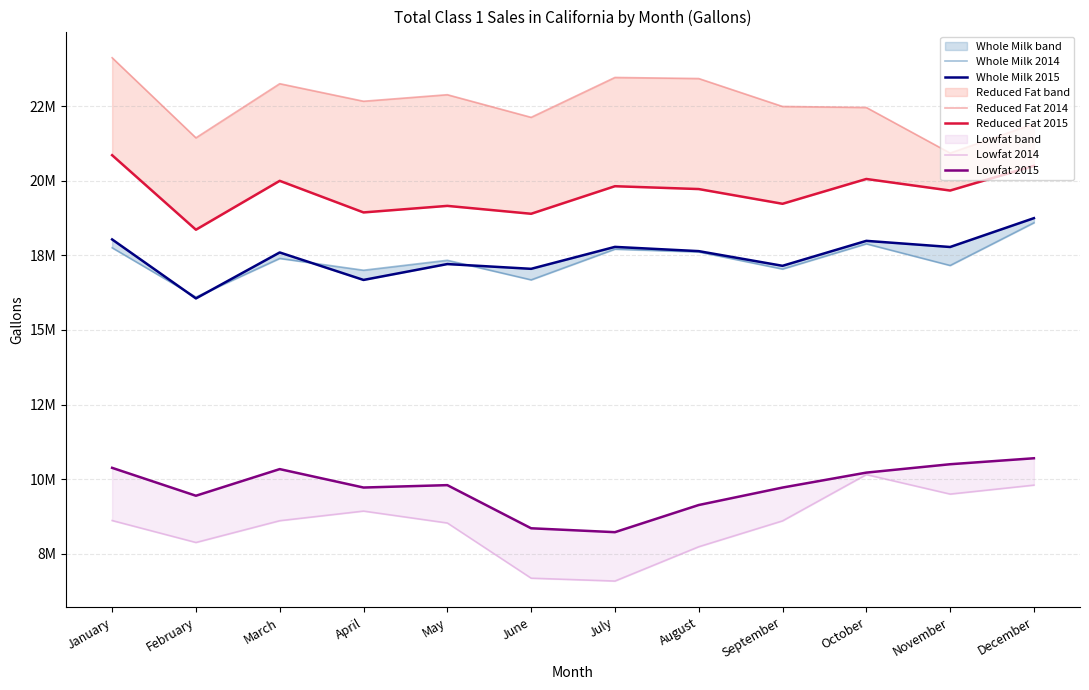

What are all the series names shown in the legend?

Whole Milk 2014, Whole Milk 2015, Reduced Fat 2014, Reduced Fat 2015, Lowfat 2014, Lowfat 2015